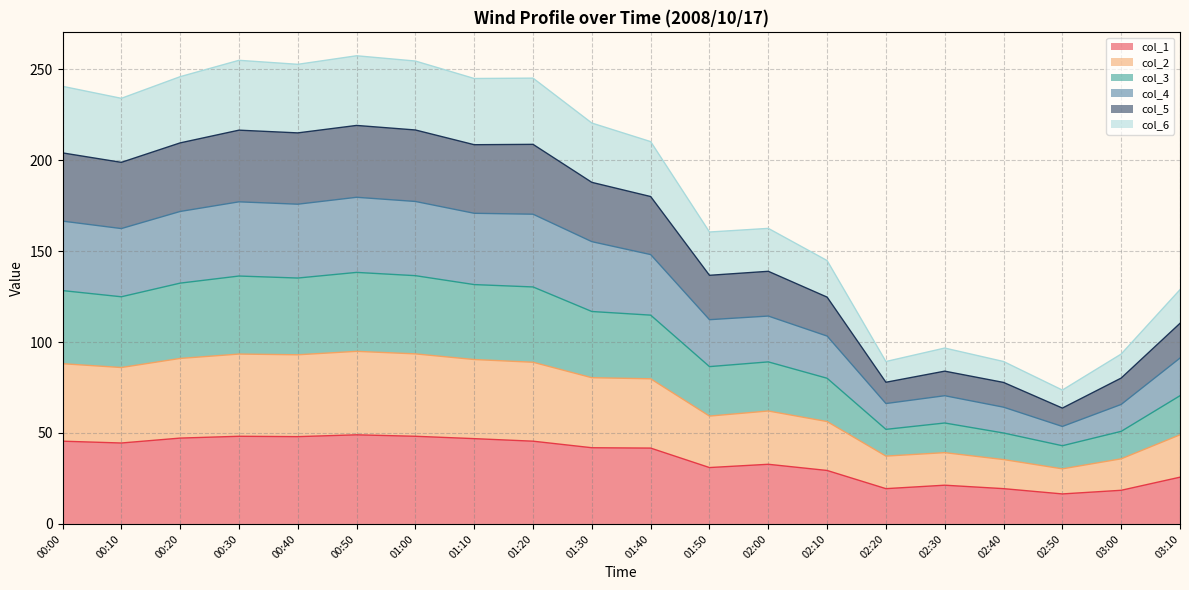

In col_5, how many points are lower than both neighbors (excluding endpoints)?

6